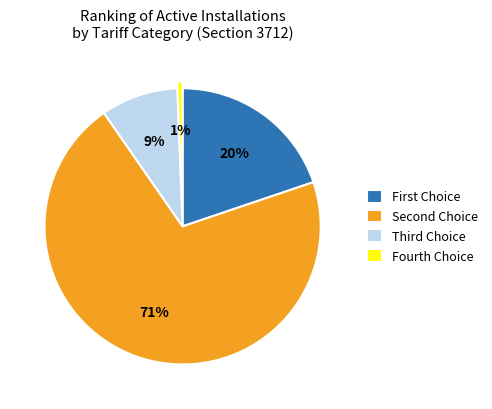

Which slice represents more than half of the pie?

Second Choice